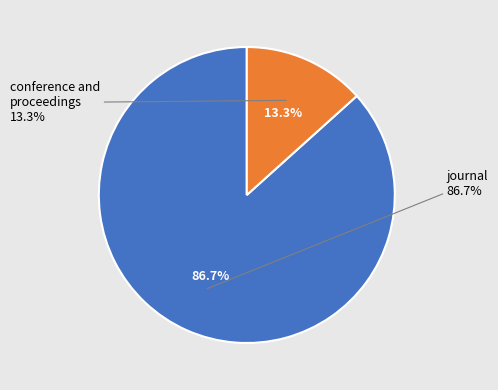

To the nearest percent, what is the combined percentage of conference and proceedings and journal?

100%